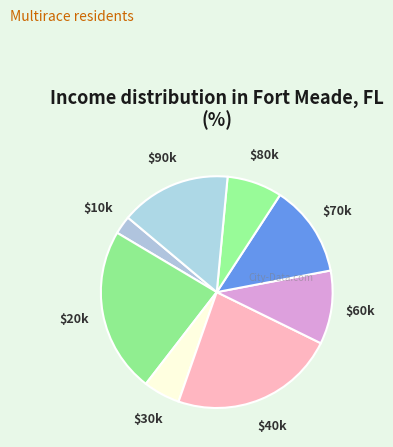

Count the number of slices in the pie.

8